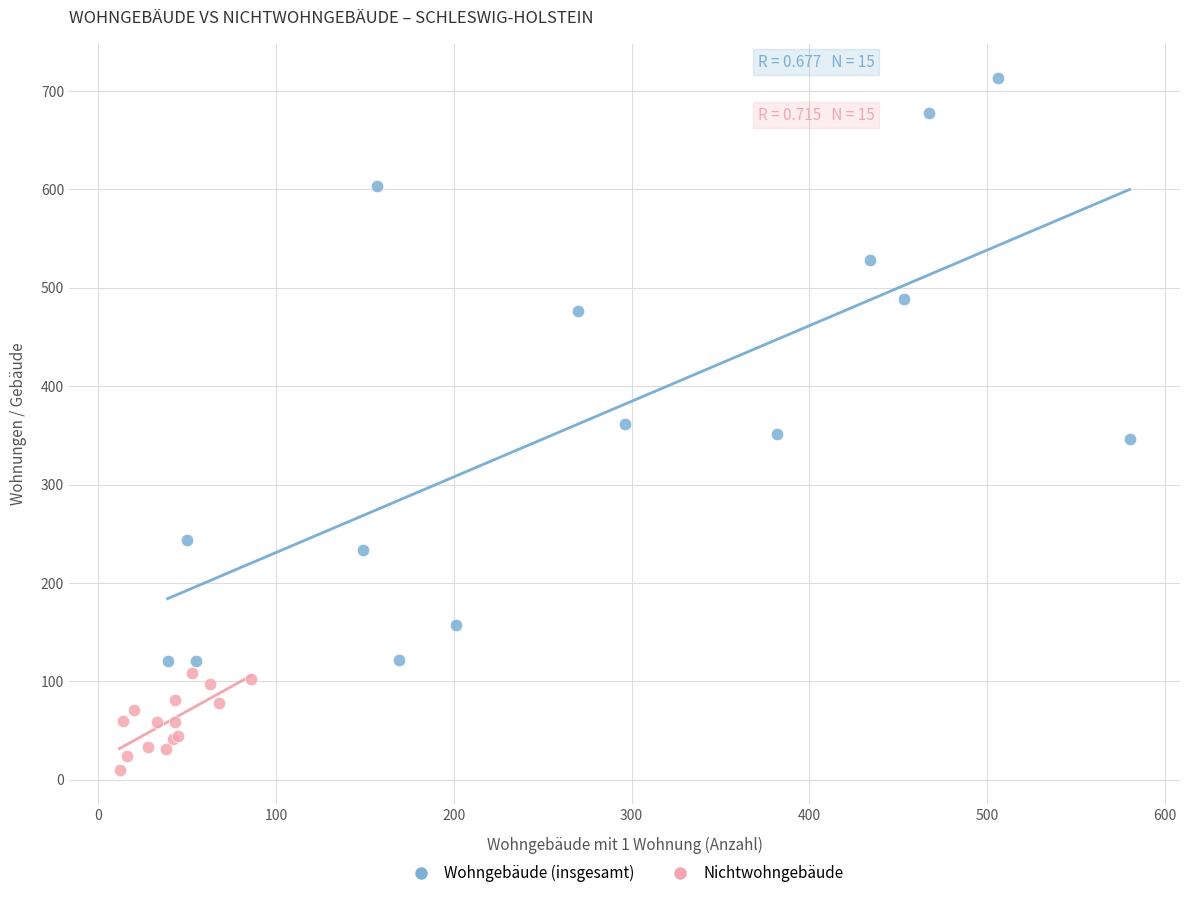

Which series has the widest spread of Y values?

Wohngebäude (insgesamt)